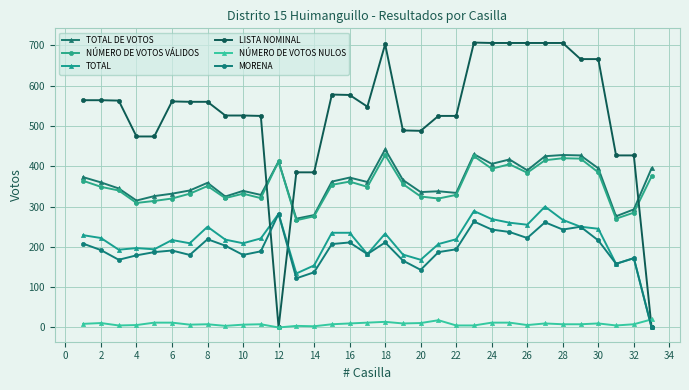

How many intersections are there between NÚMERO DE VOTOS NULOS and TOTAL?

1